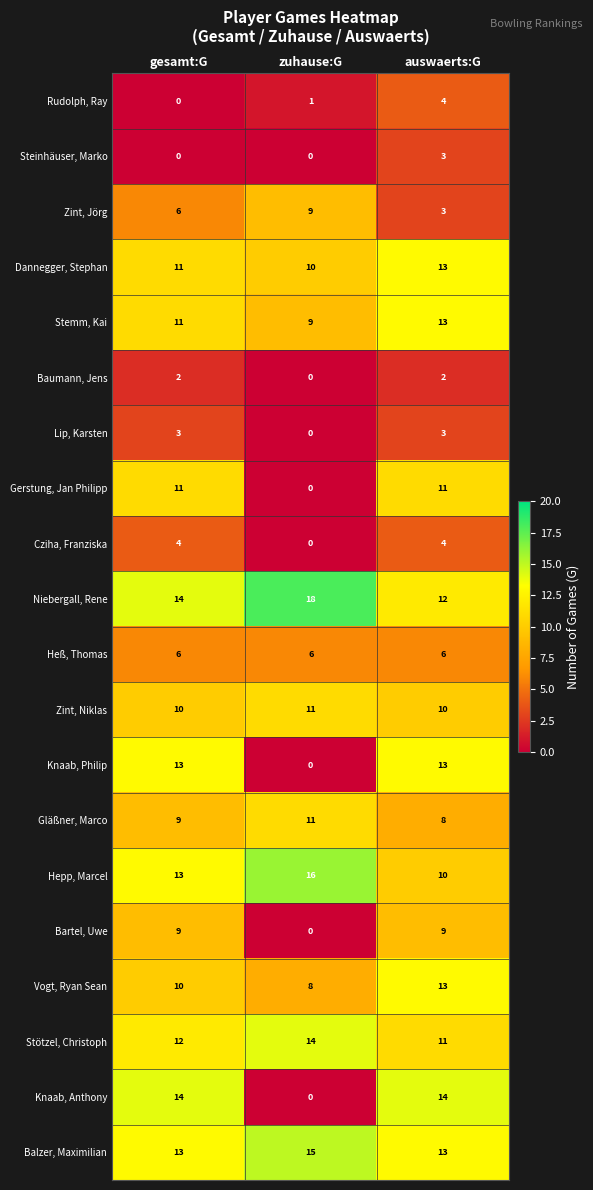

Between zuhause:G and auswaerts:G, which series saw the biggest shift?

Knaab, Anthony